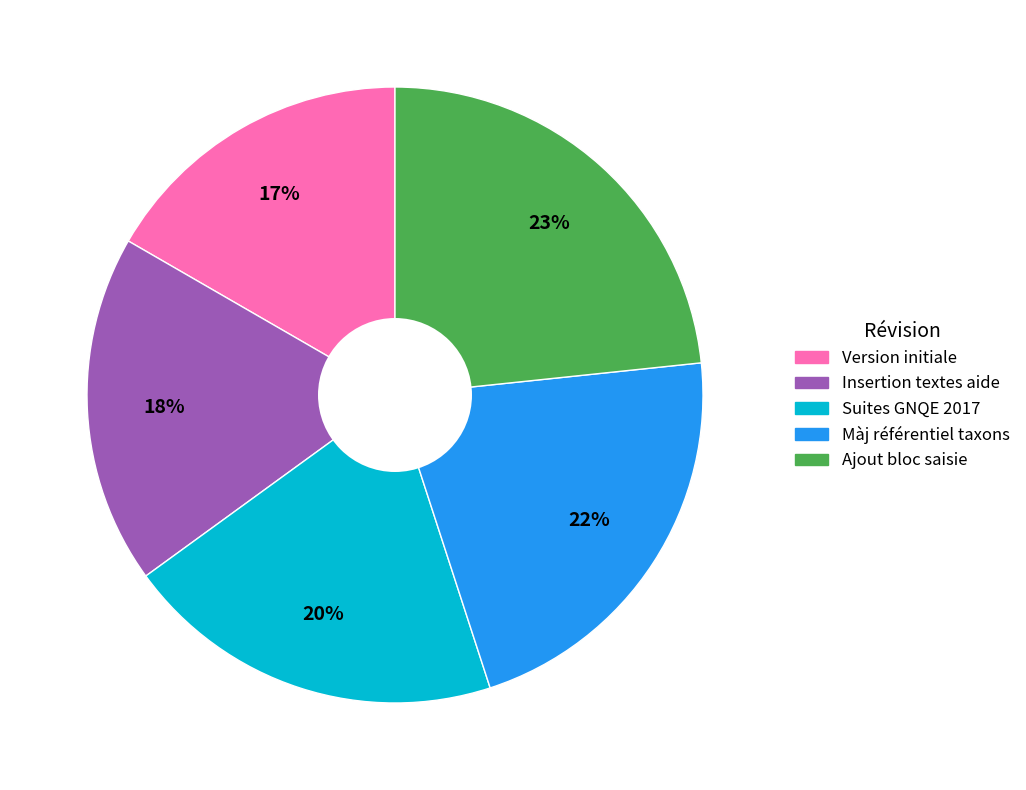

Does any single category account for the majority?

No